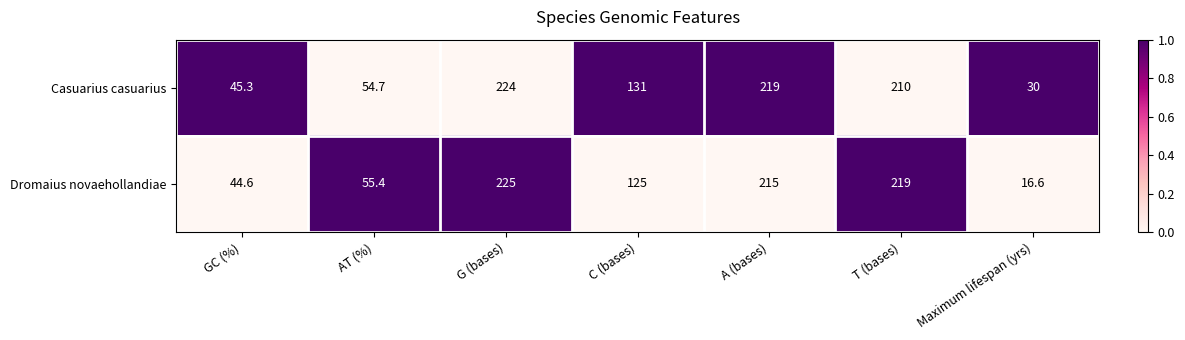

How many distinct data groups are displayed?

2